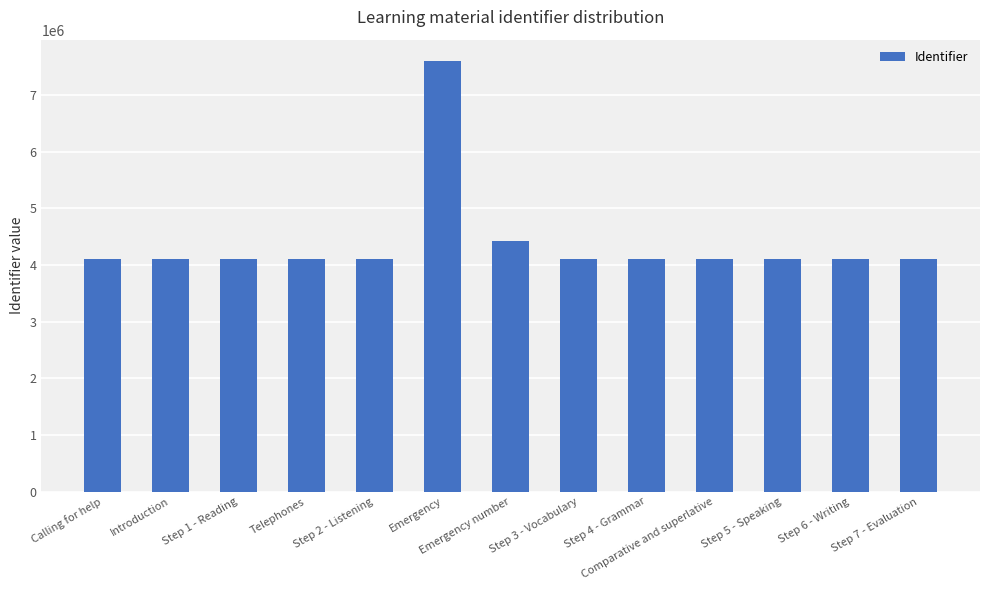

What is the ratio of the value at Step 3 - Vocabulary to the value at Calling for help?

1.0